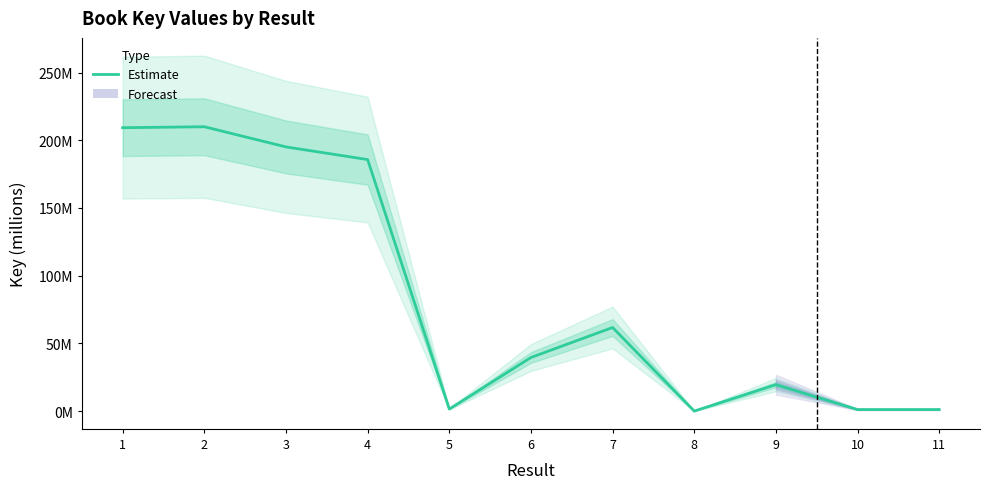

Reading left to right, list all the values displayed in this chart.

209.3	210.0	195.1	185.8	1.5	39.6	61.8	0.0	19.5	1.1	1.1